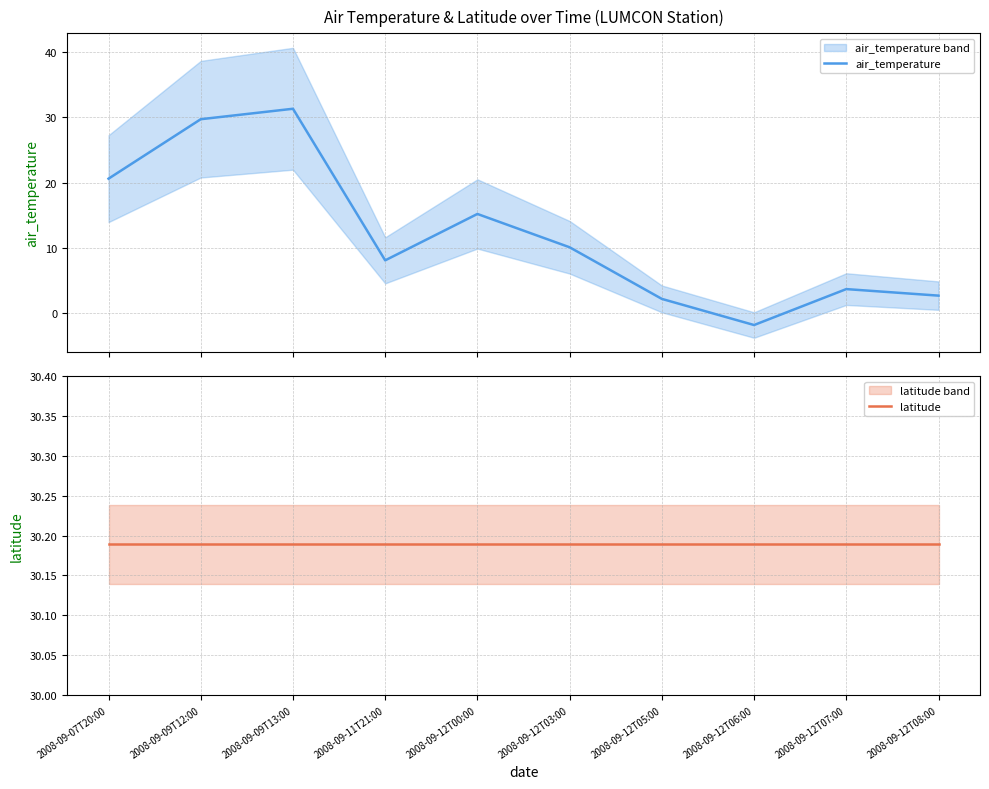

Which series has the largest total across all categories?

latitude